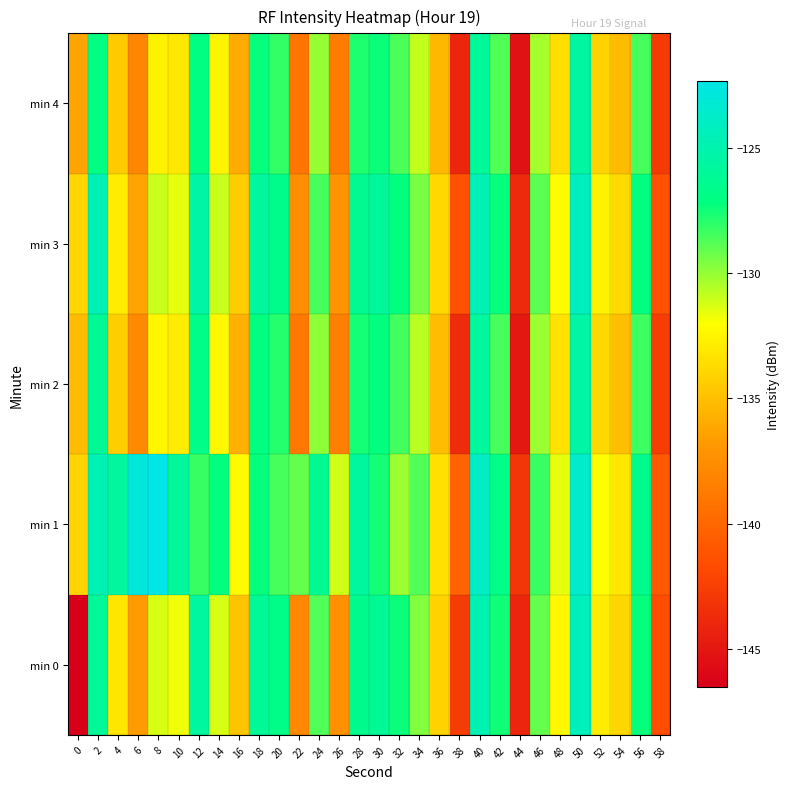

How many categories are shown in the chart?

30